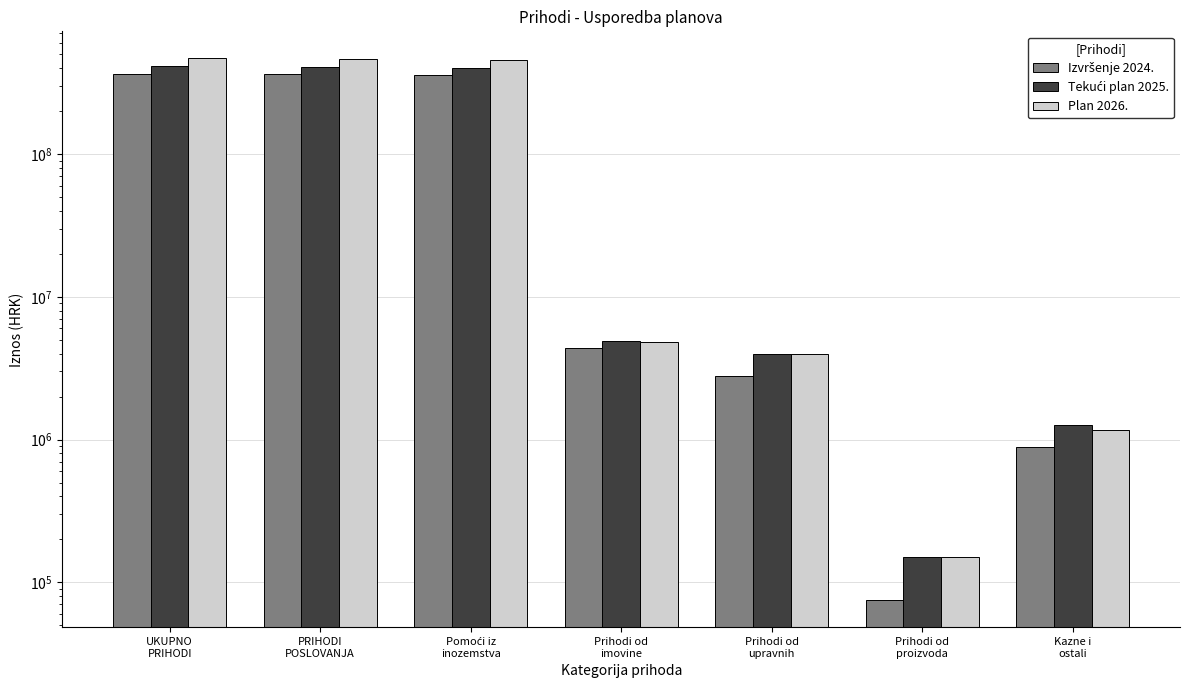

Is the value of Tekući plan 2025. at Prihodi od
proizvoda greater than the value of Plan 2026. at Prihodi od
upravnih?

No